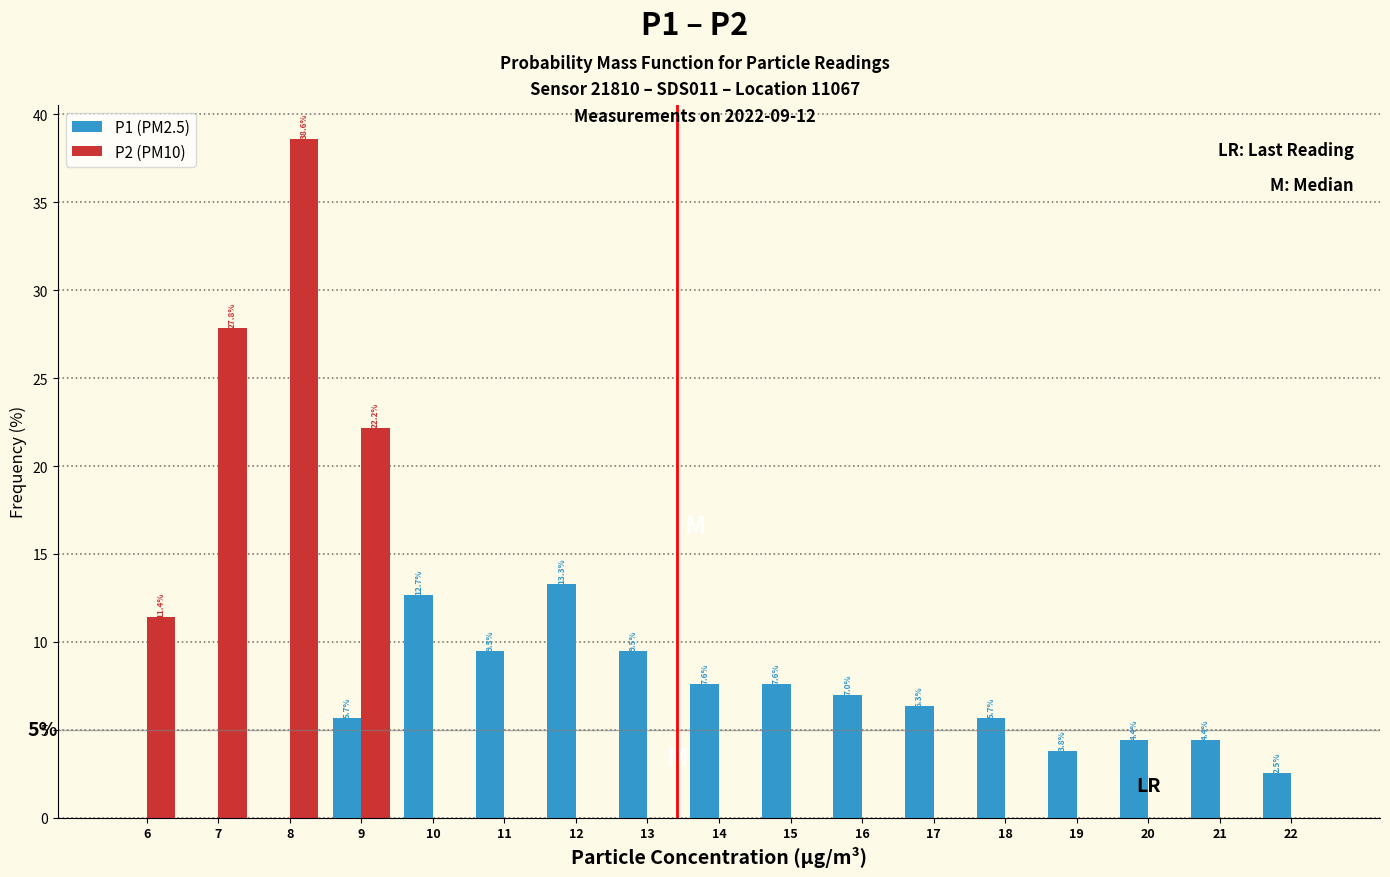

Reading left to right, list all the values displayed in this chart.

P1 (PM2.5): 6=0.0	7=0.0	8=0.0	9=5.7	10=12.7	11=9.5	12=13.3	13=9.5	14=7.6	15=7.6	16=7.0	17=6.3	18=5.7	19=3.8	20=4.4	21=4.4	22=2.5
P2 (PM10): 6=11.4	7=27.8	8=38.6	9=22.2	10=0.0	11=0.0	12=0.0	13=0.0	14=0.0	15=0.0	16=0.0	17=0.0	18=0.0	19=0.0	20=0.0	21=0.0	22=0.0